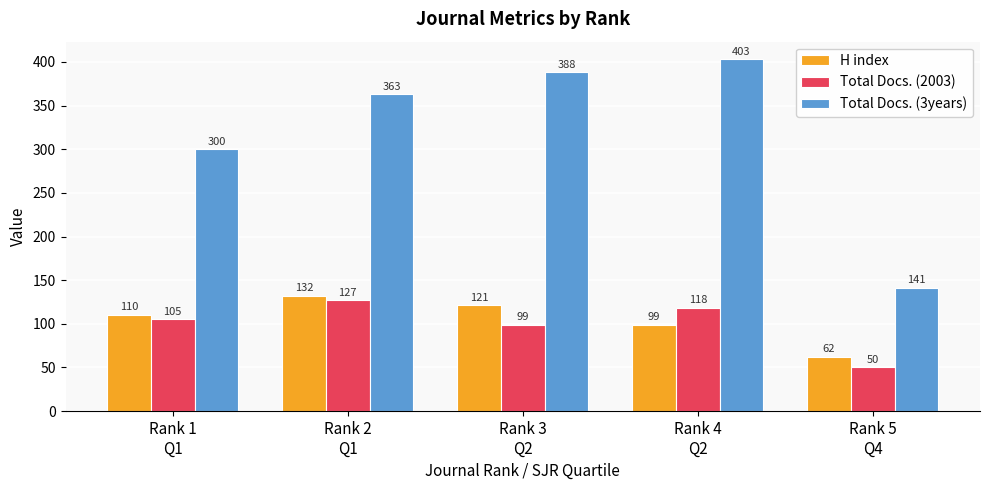

How many categories are shown in the chart?

5